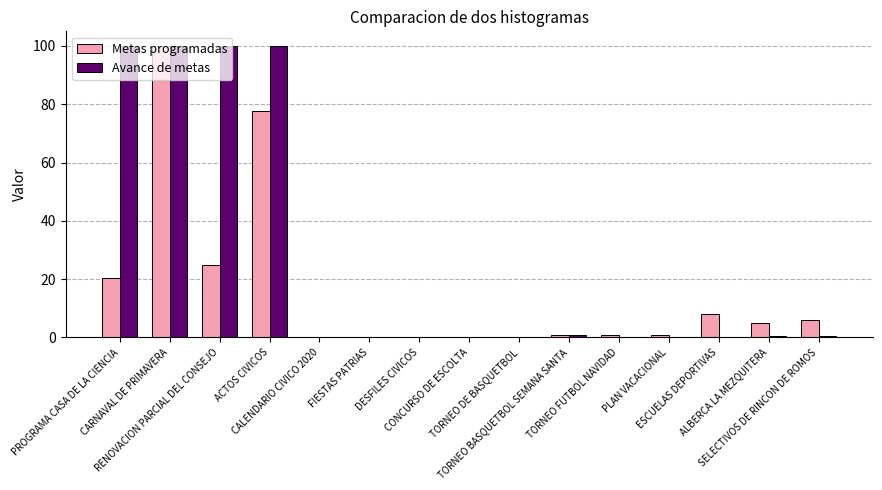

What is the sum of all Metas programadas values?

245.3